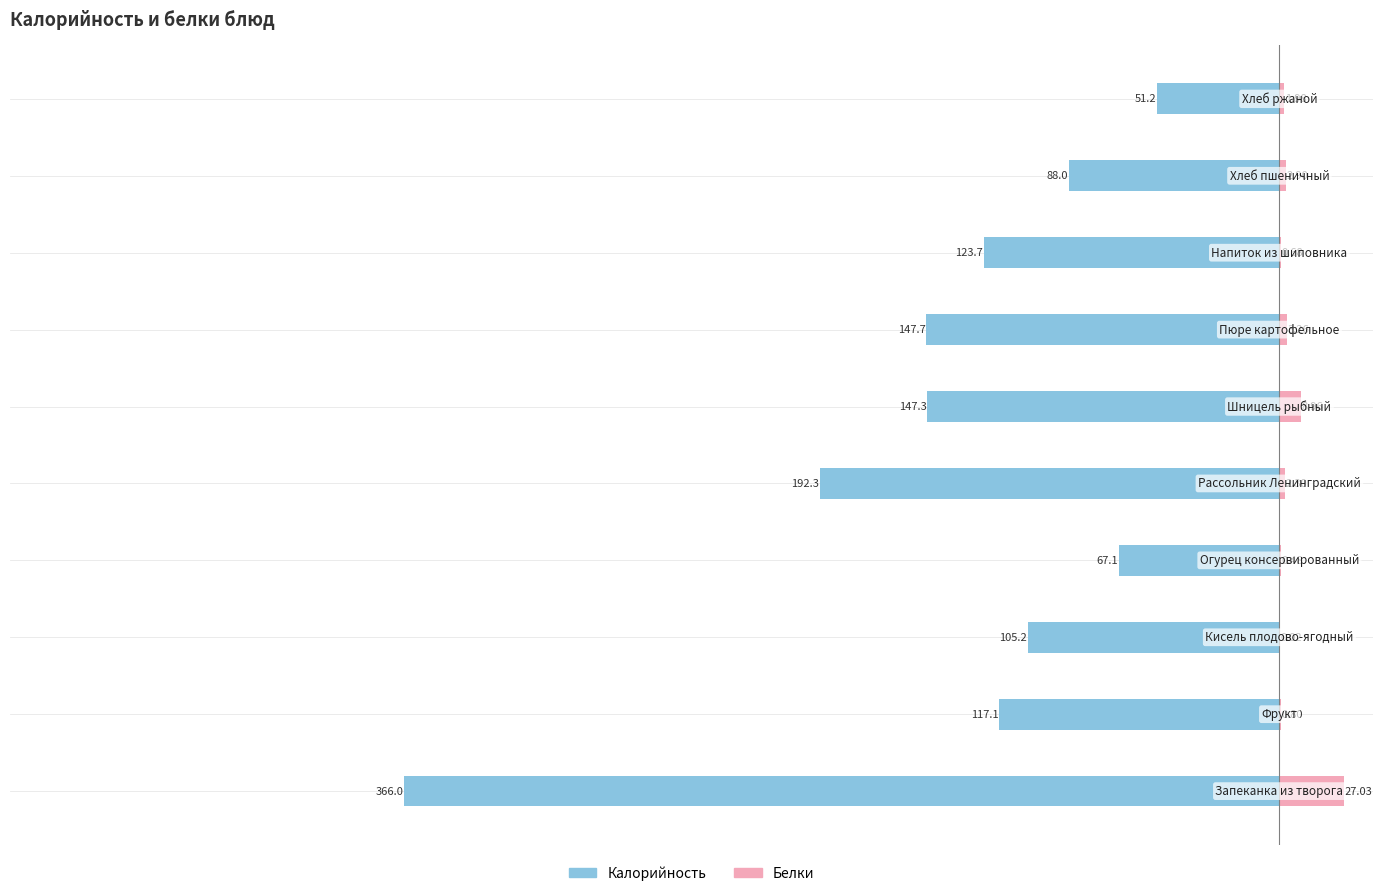

What are all the series names shown in the legend?

Калорийность, Белки